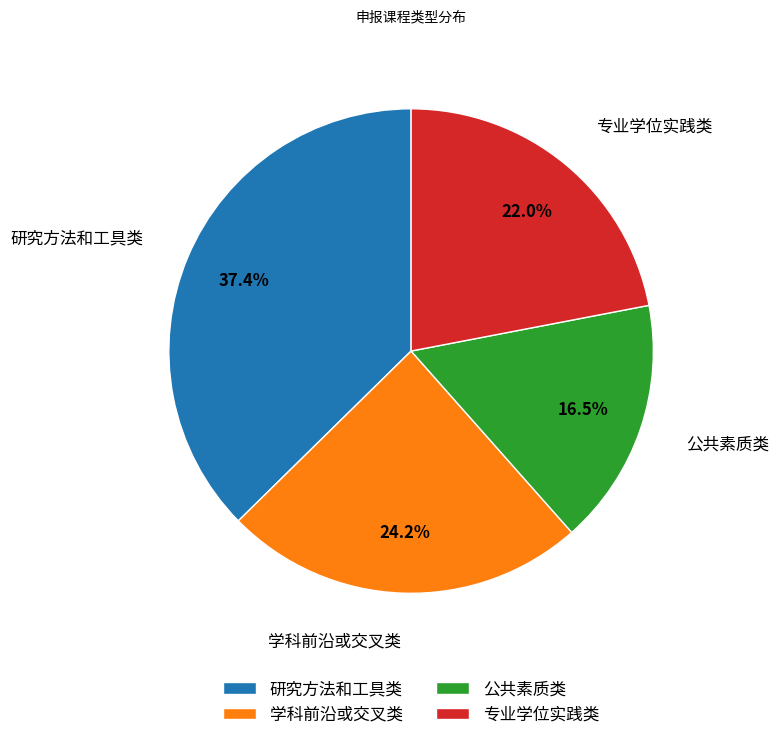

Approximately how many times larger is the value at 学科前沿或交叉类 compared to 专业学位实践类?

1.1